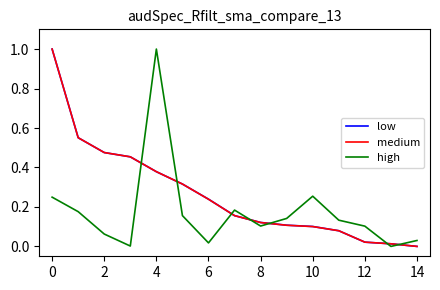

True or false: high has more than 0 interior local peaks.

True